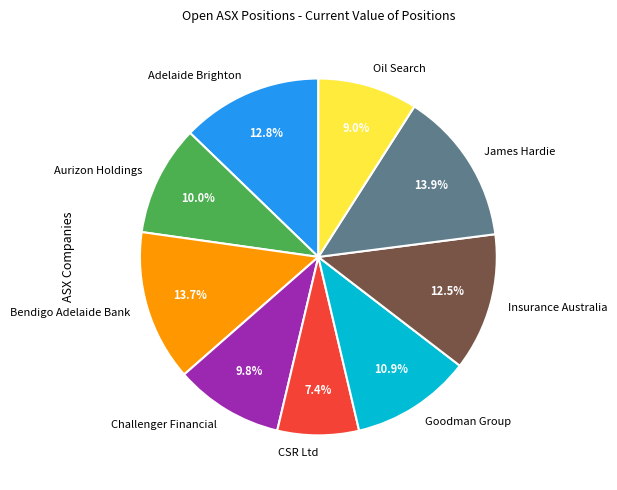

Is there a majority slice in this chart?

No